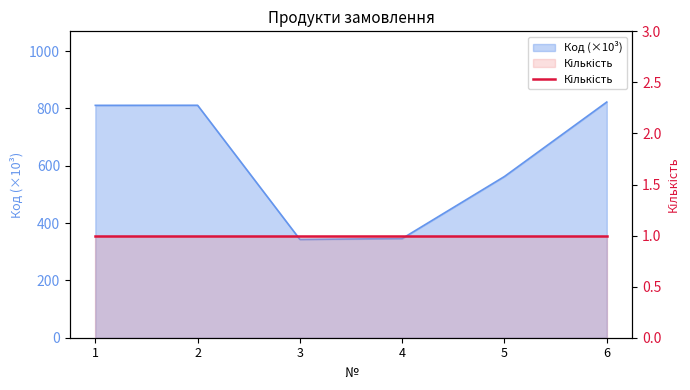

Is it true that the value at 3 is 502.8?

False